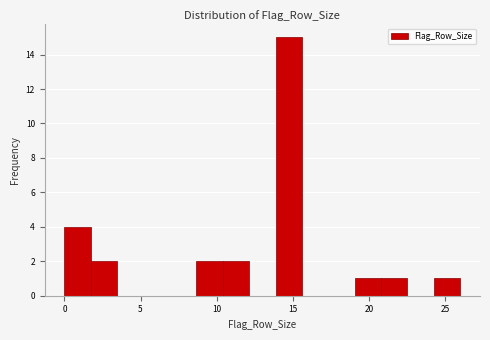

Read against the x-axis, roughly where is the centre of the tallest bar?

14.5